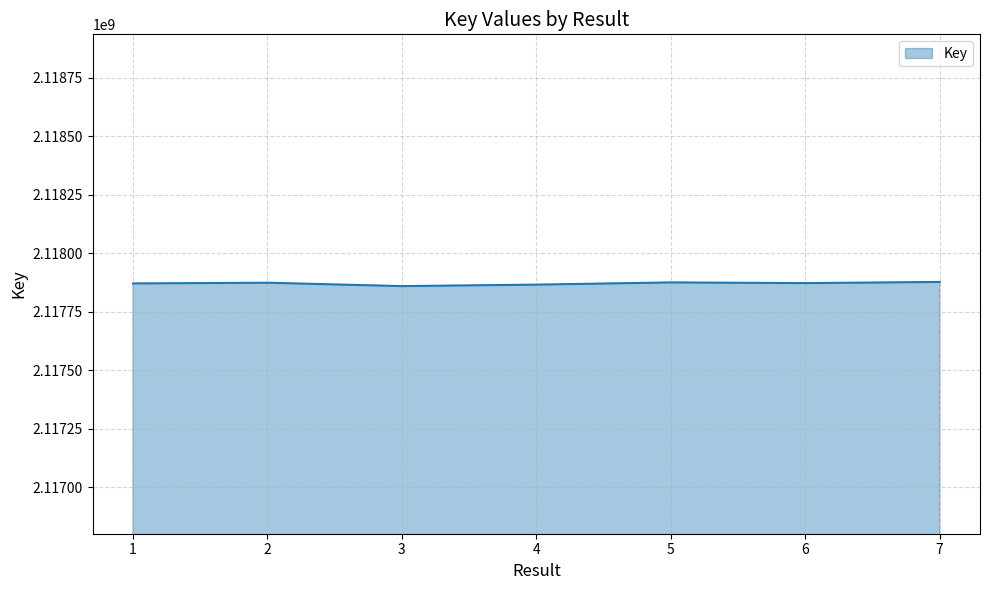

What is the change in value from 3 to 4?

+6237